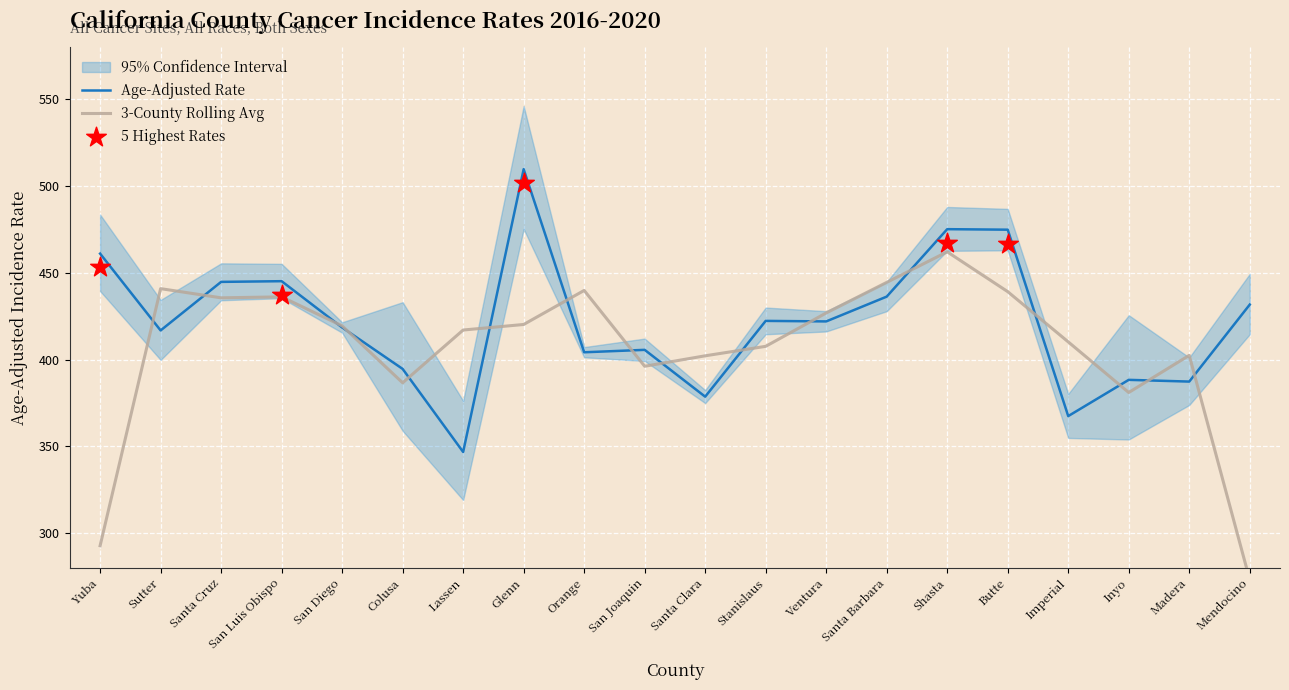

At how many categories does at least one series exceed 532?

1